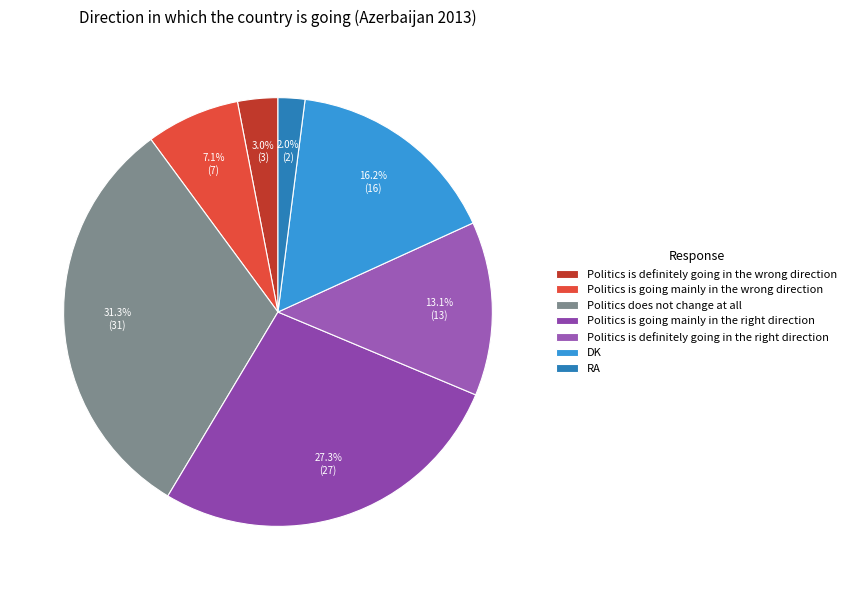

How many slices are in this pie chart?

7